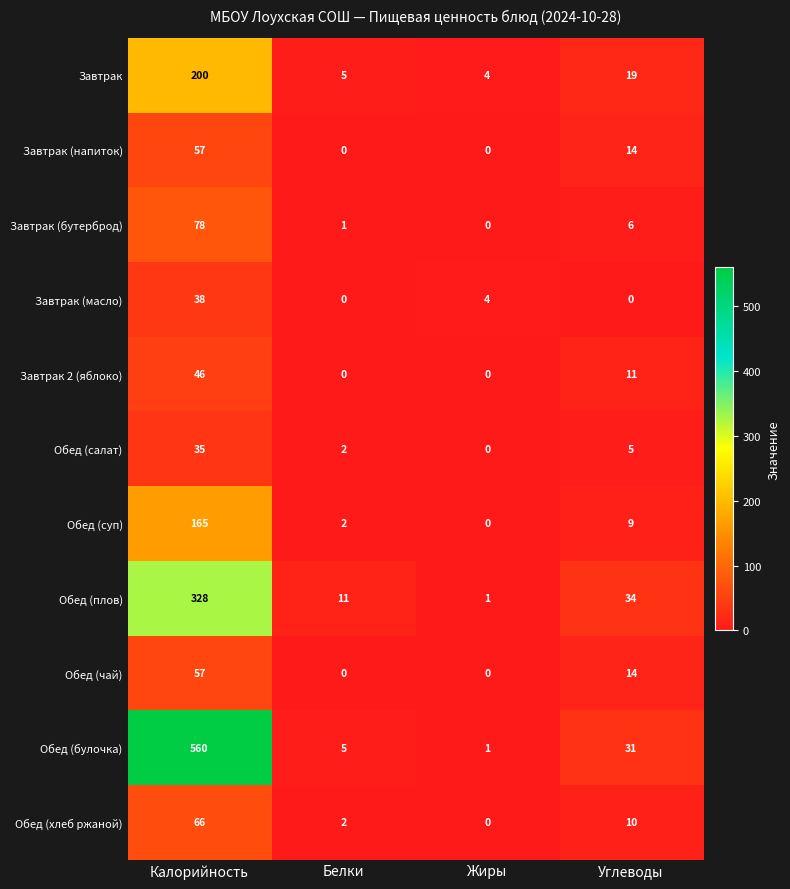

How many Завтрак (напиток) values are between 0 and 57?

4